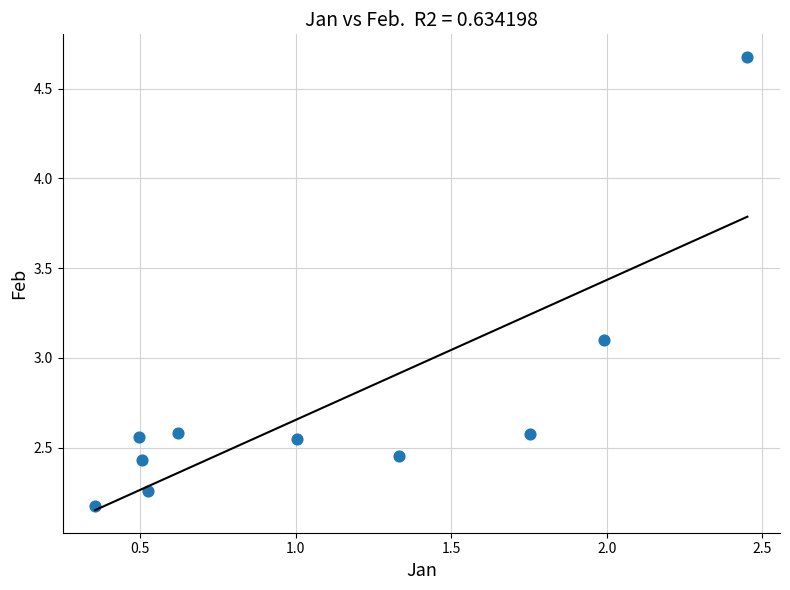

What Y value in the scatter plot is closest to 3?

3.1